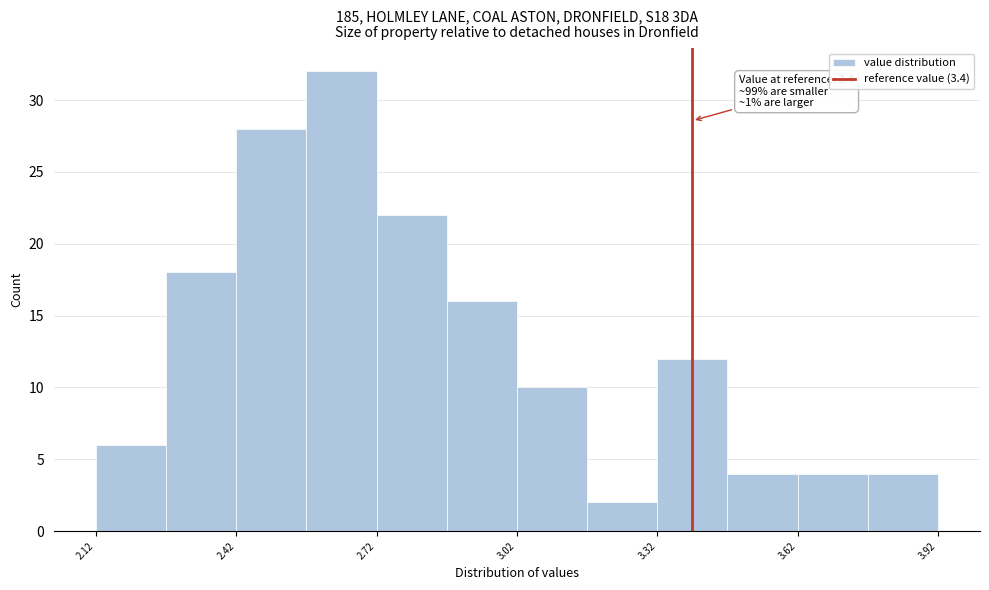

Around what value on the x-axis is the tallest bar? Give the approximate position of its centre, as read against the axis.

2.65